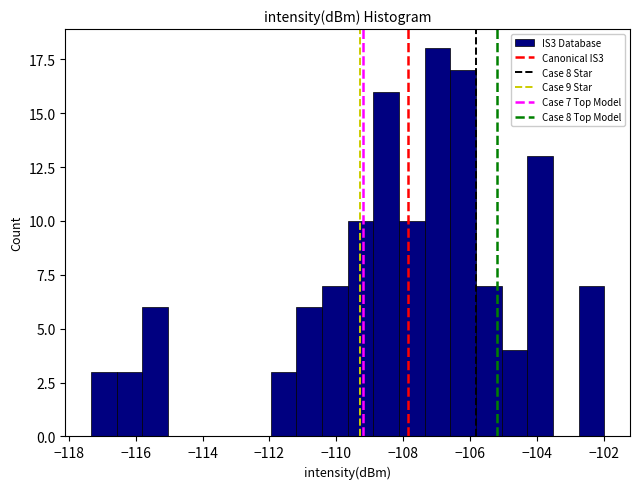

Read against the x-axis, roughly where is the centre of the tallest bar?

-107.0